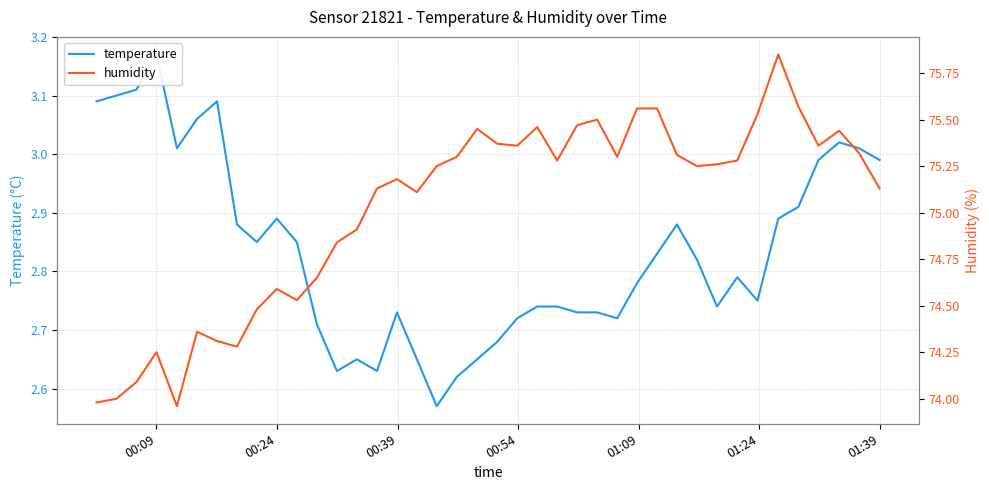

What are all the series names shown in the legend?

temperature, humidity